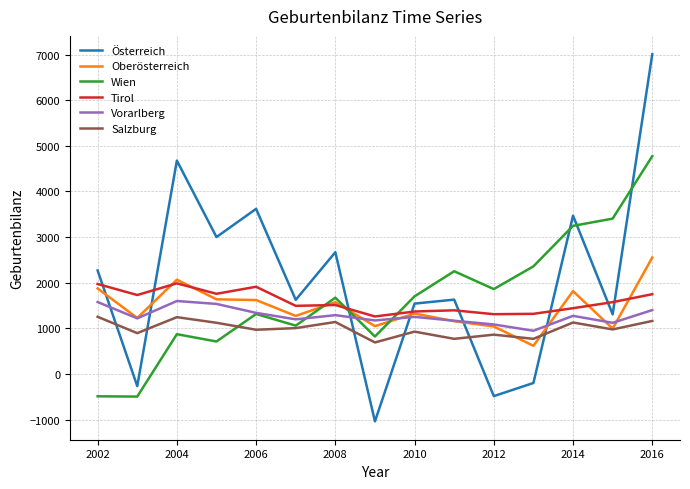

Which series has the largest range (max minus min)?

Österreich